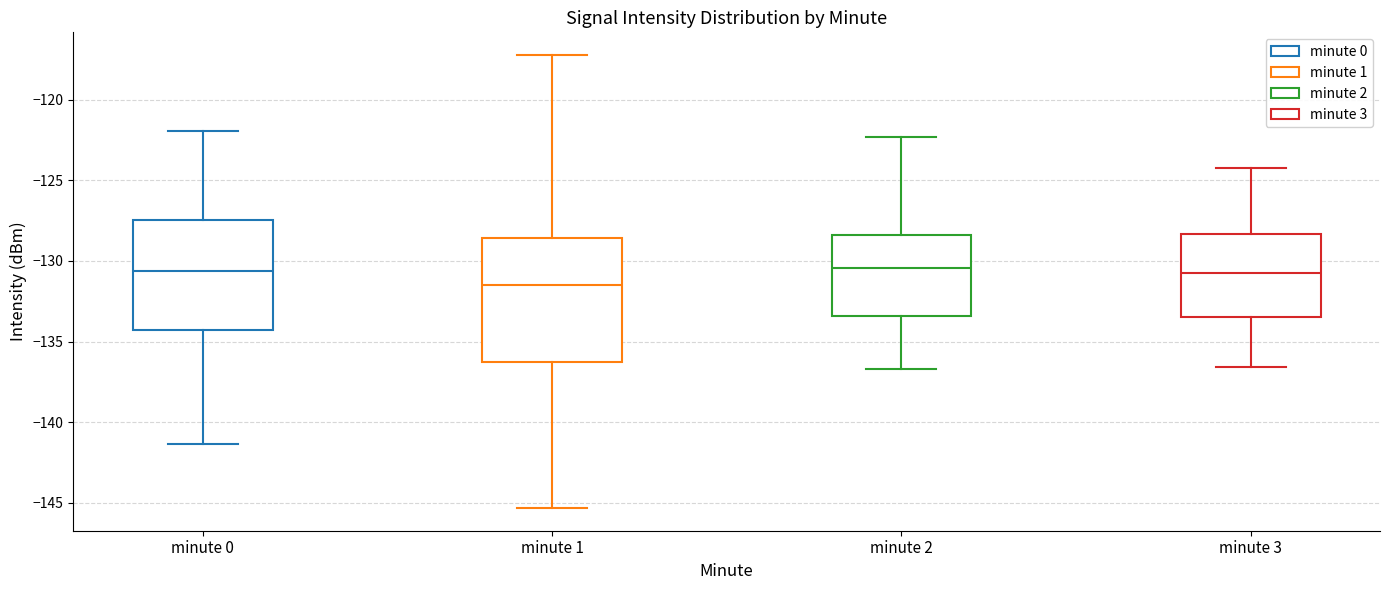

Which box is the tallest, from its lower edge to its upper edge?

minute 1